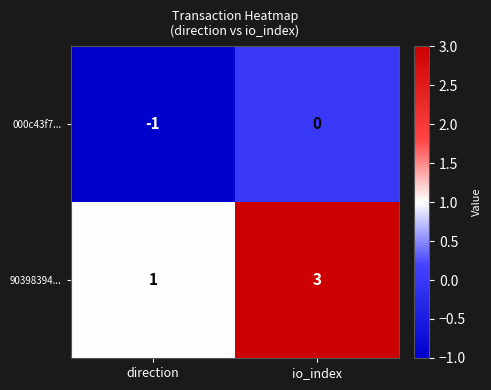

Read the 90398394... value at io_index.

3